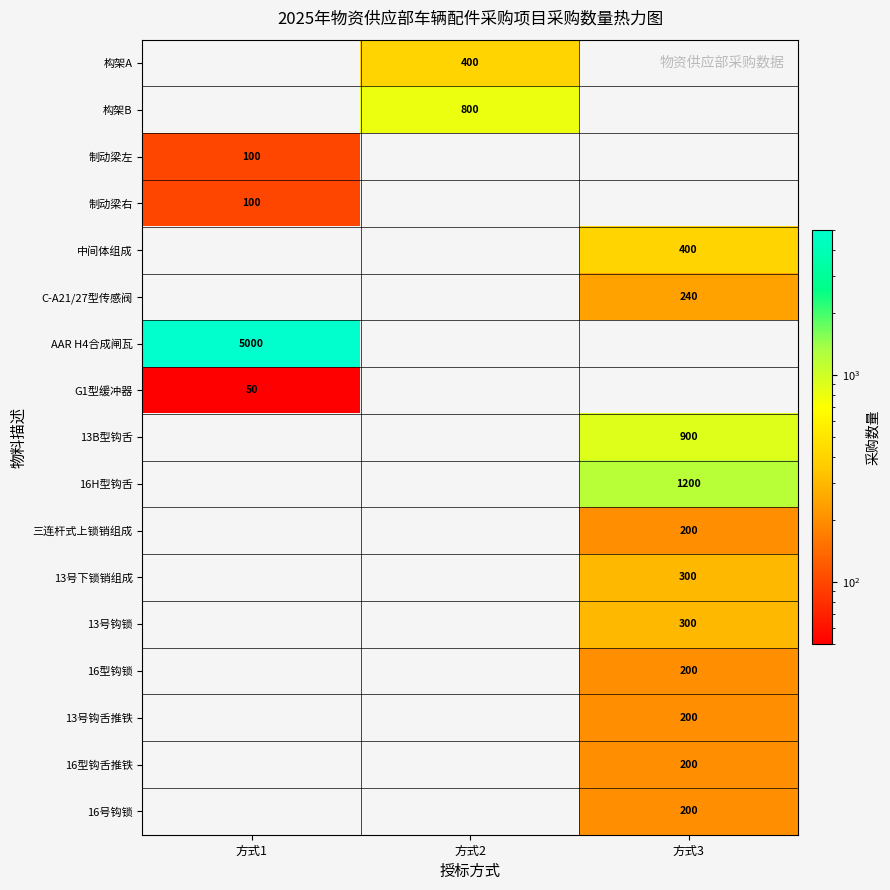

Is it true that 16H型钩舌 equals 614 at 方式3?

False